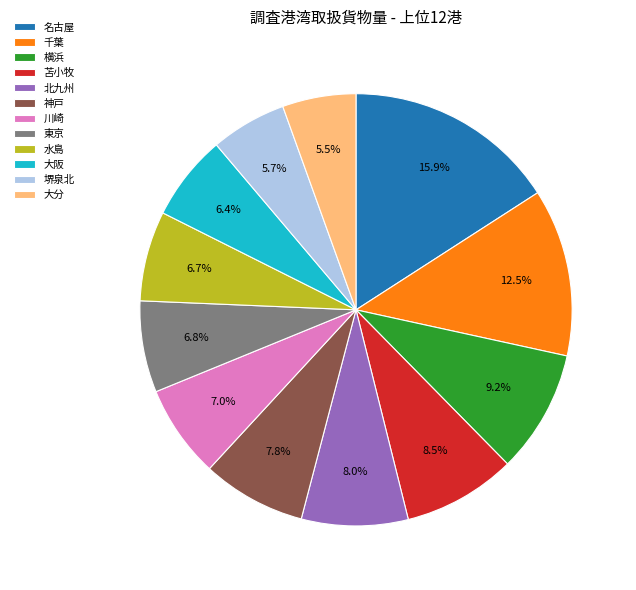

Combined, do 横浜 and 堺泉北 account for over 50%?

No